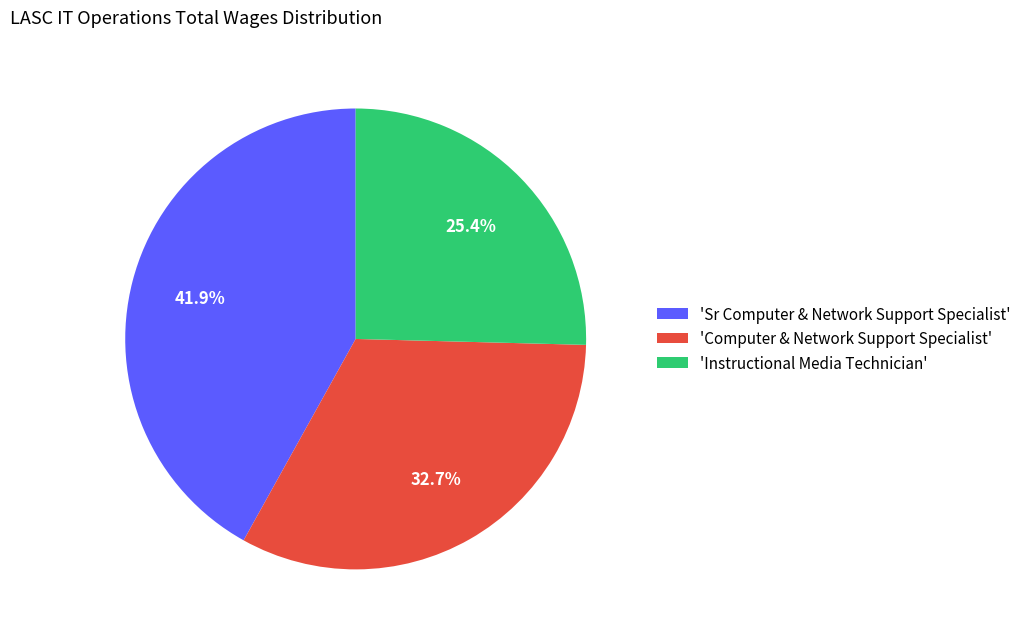

To the nearest percent, what is the average slice percentage?

33%